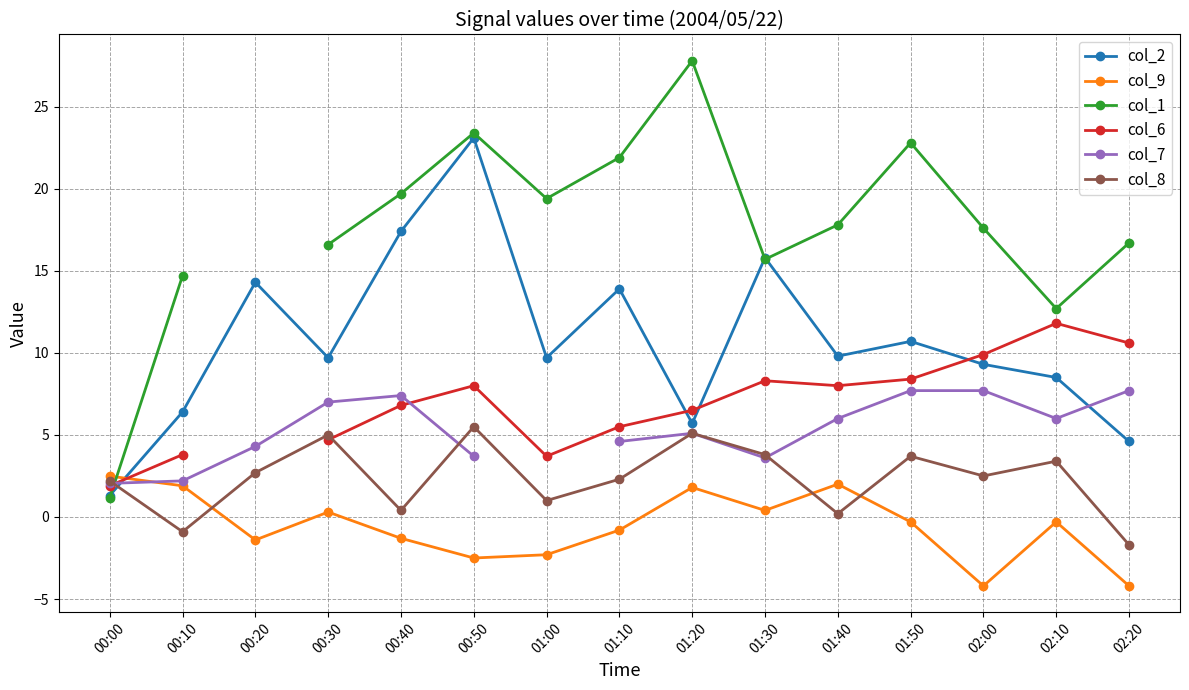

How many lines are shown in the chart?

6